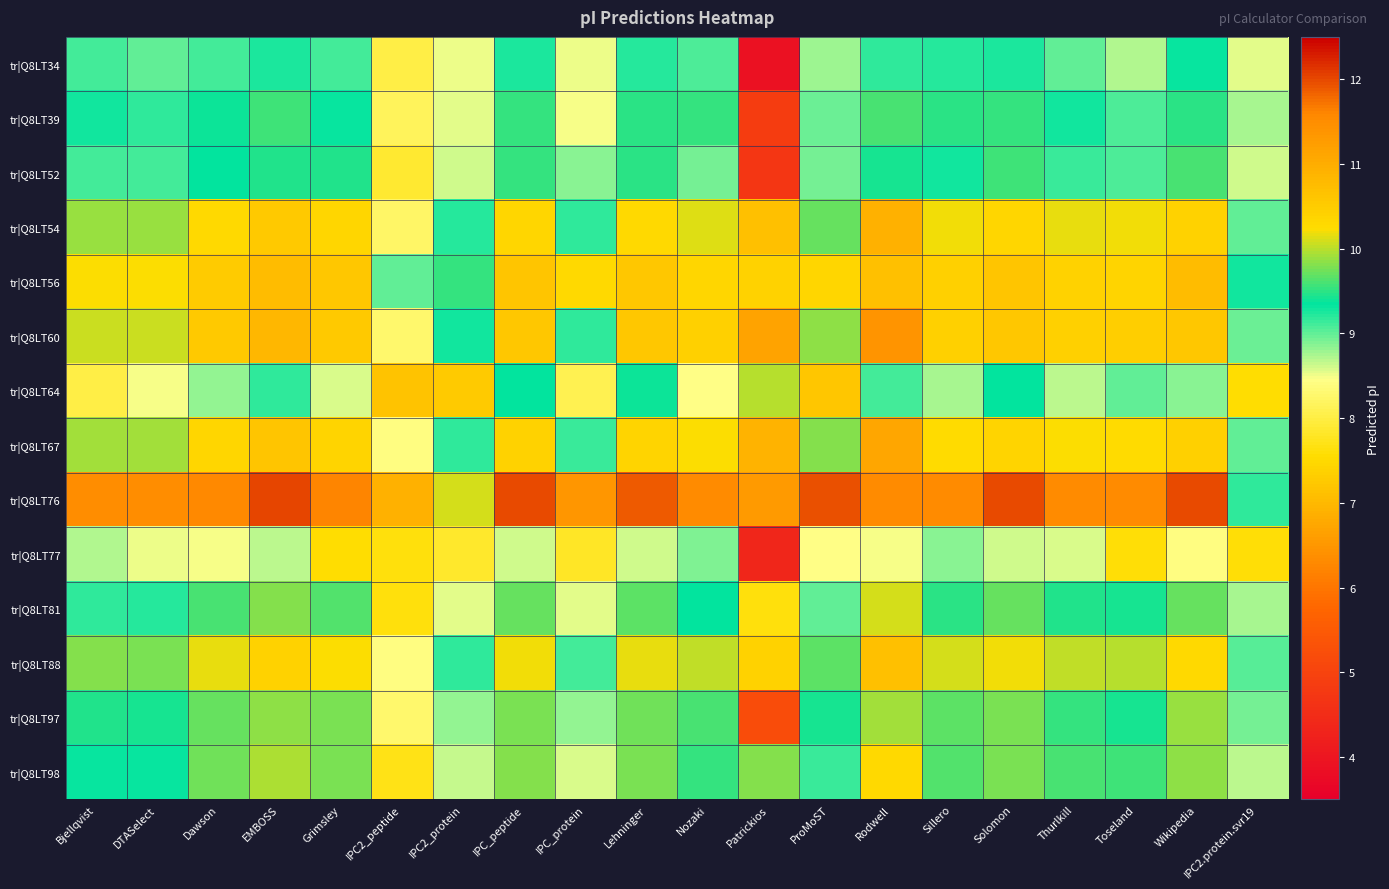

Which series has the widest spread of values?

tr|Q8LT34